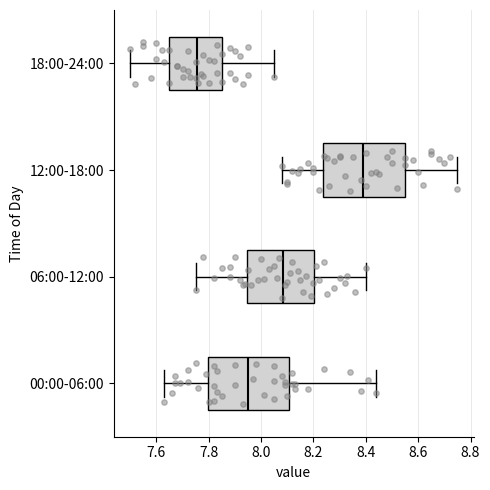

Reading bottom to top, transcribe this box plot: for each box, give where its median line is, the range the box spans, and where its two whiskers end, as read against the x-axis. The values are not printed on the chart, so give them approximately, as read against the axis.

00:00-06:00: median 7.96, box 7.80 to 8.10, whiskers 7.64 to 8.44
06:00-12:00: median 8.08, box 7.94 to 8.20, whiskers 7.76 to 8.40
12:00-18:00: median 8.40, box 8.24 to 8.56, whiskers 8.08 to 8.76
18:00-24:00: median 7.76, box 7.66 to 7.86, whiskers 7.50 to 8.06